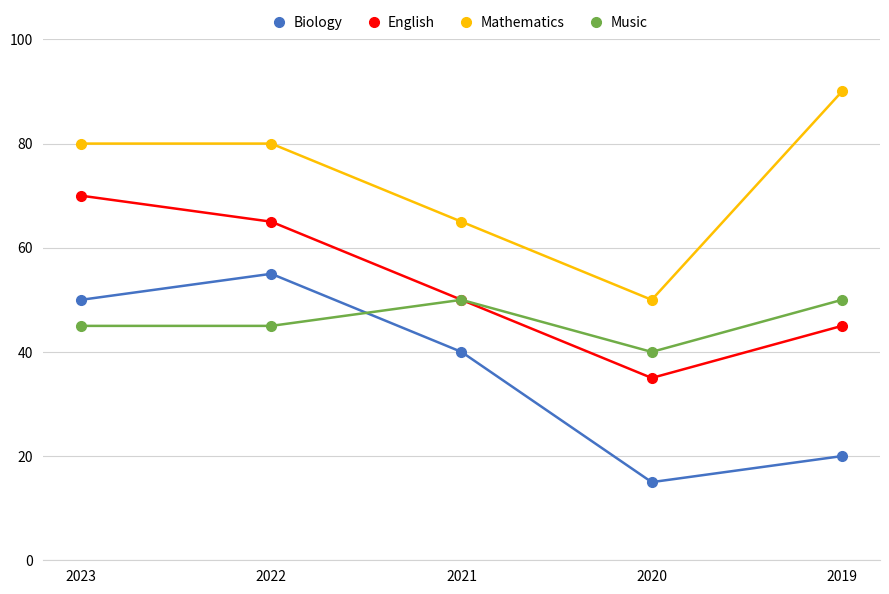

How many categories are shown in the chart?

5